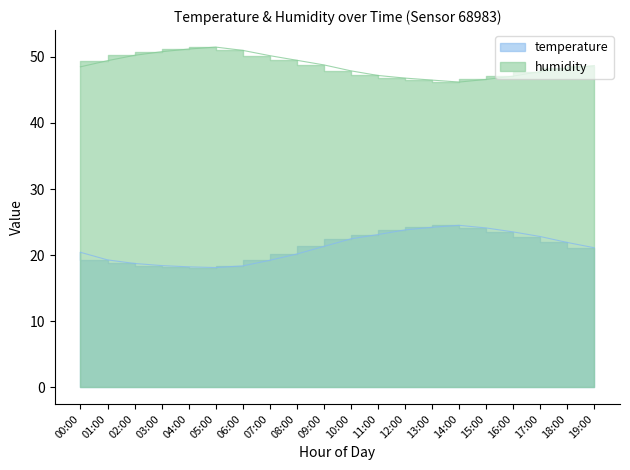

At which category is the sum across all series the highest?

13:00